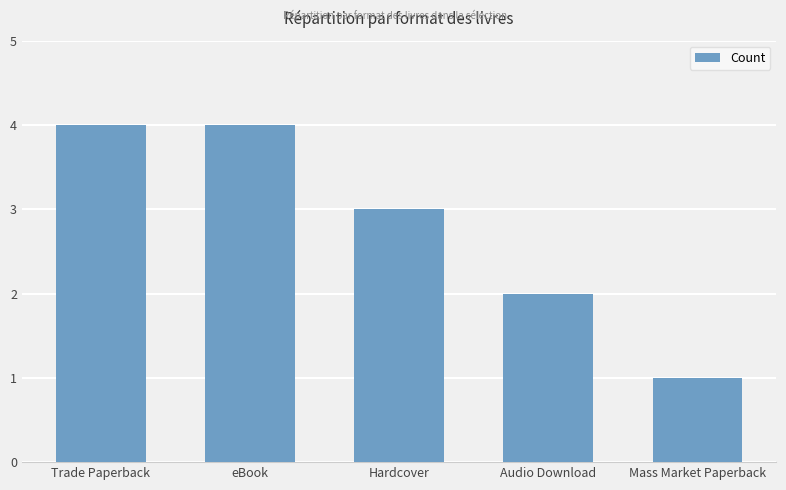

Reading left to right, extract all data points from this chart.

Trade Paperback=4	eBook=4	Hardcover=3	Audio Download=2	Mass Market Paperback=1